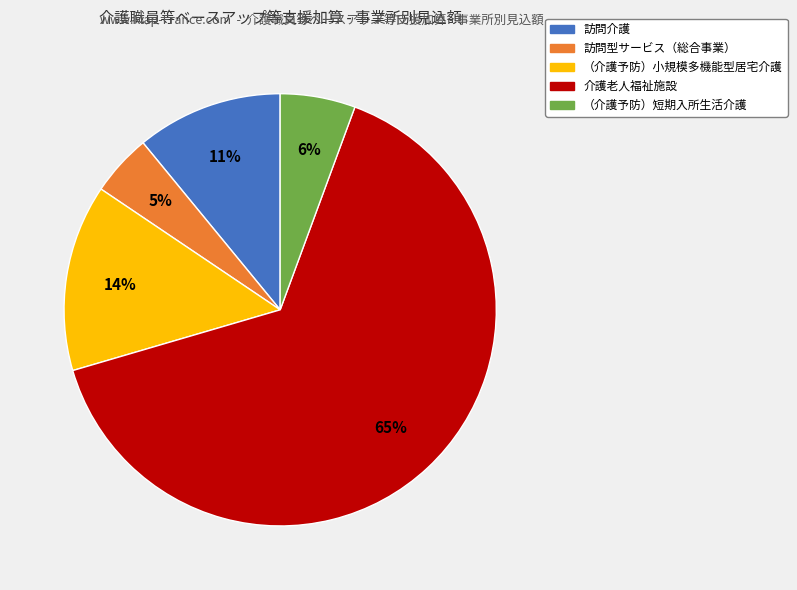

What percentage is the 訪問型サービス（総合事業） slice, to the nearest percent?

5%